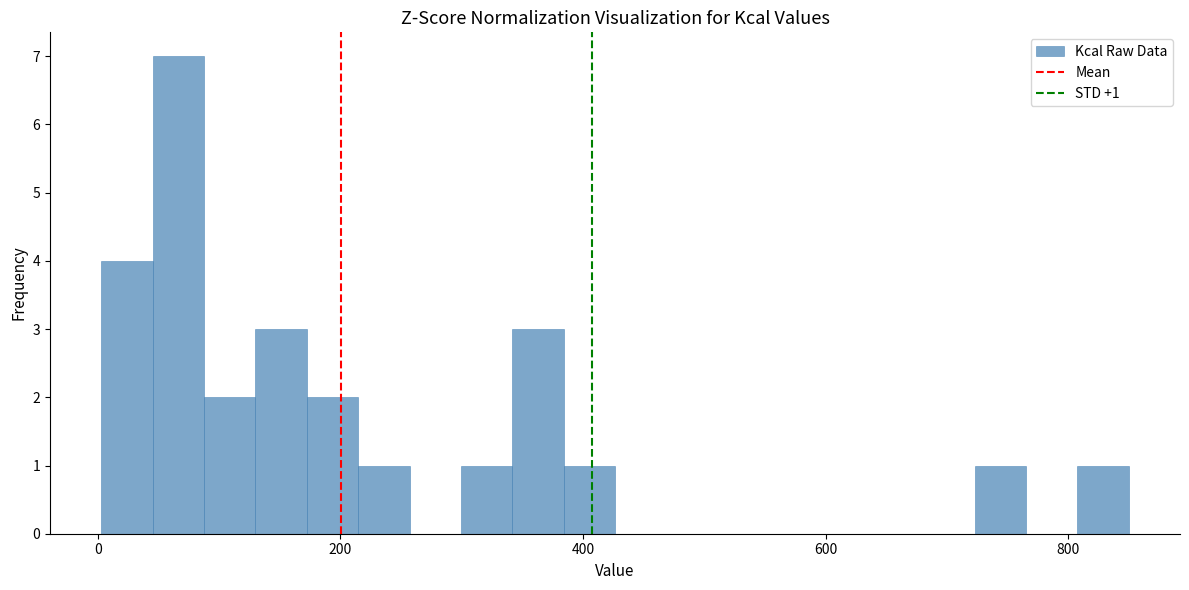

Around what value on the x-axis is the tallest bar? Give the approximate position of its centre, as read against the axis.

60